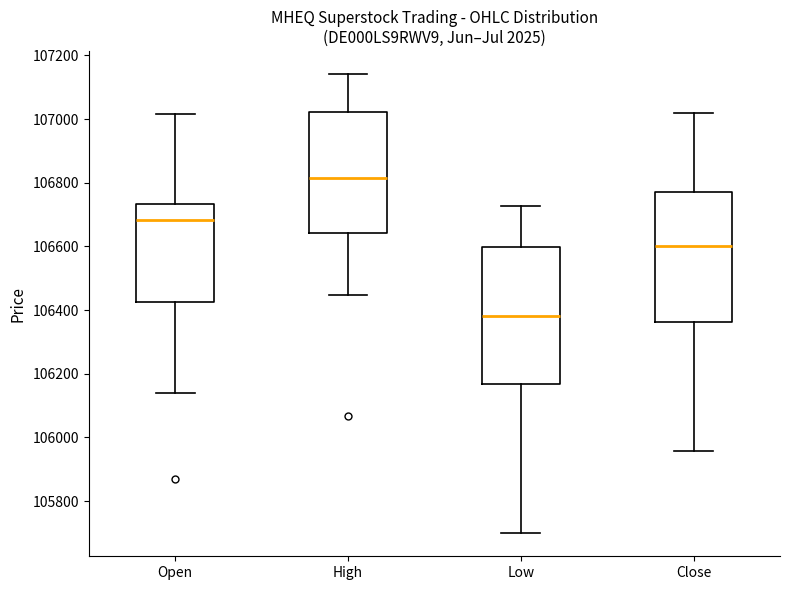

Where is the upper edge of the box for High on the y-axis? The values are not printed on the chart, so give them approximately, as read against the axis.

107020